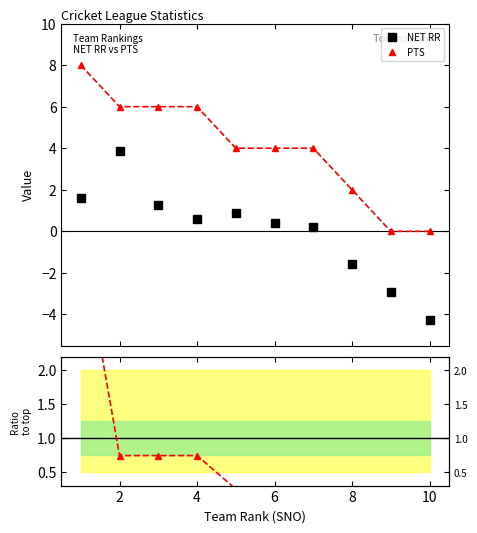

At how many categories does at least one series exceed -2?

10